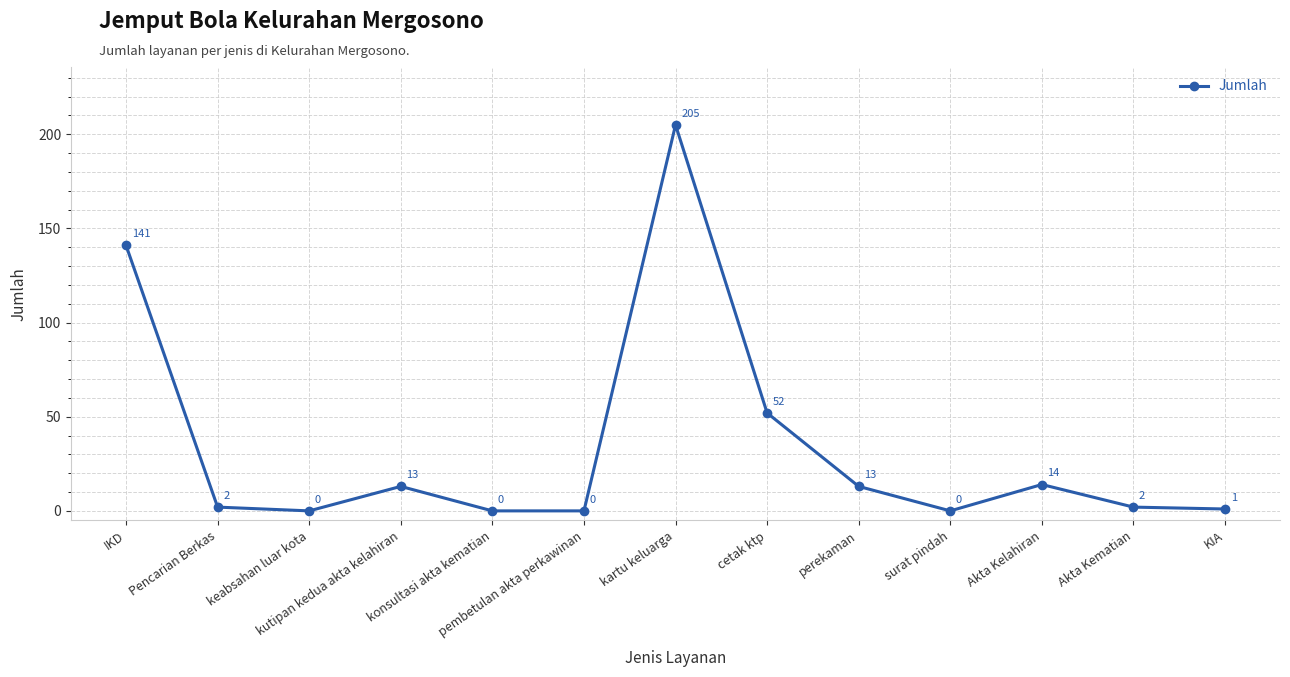

Where does the data first go above 2?

IKD